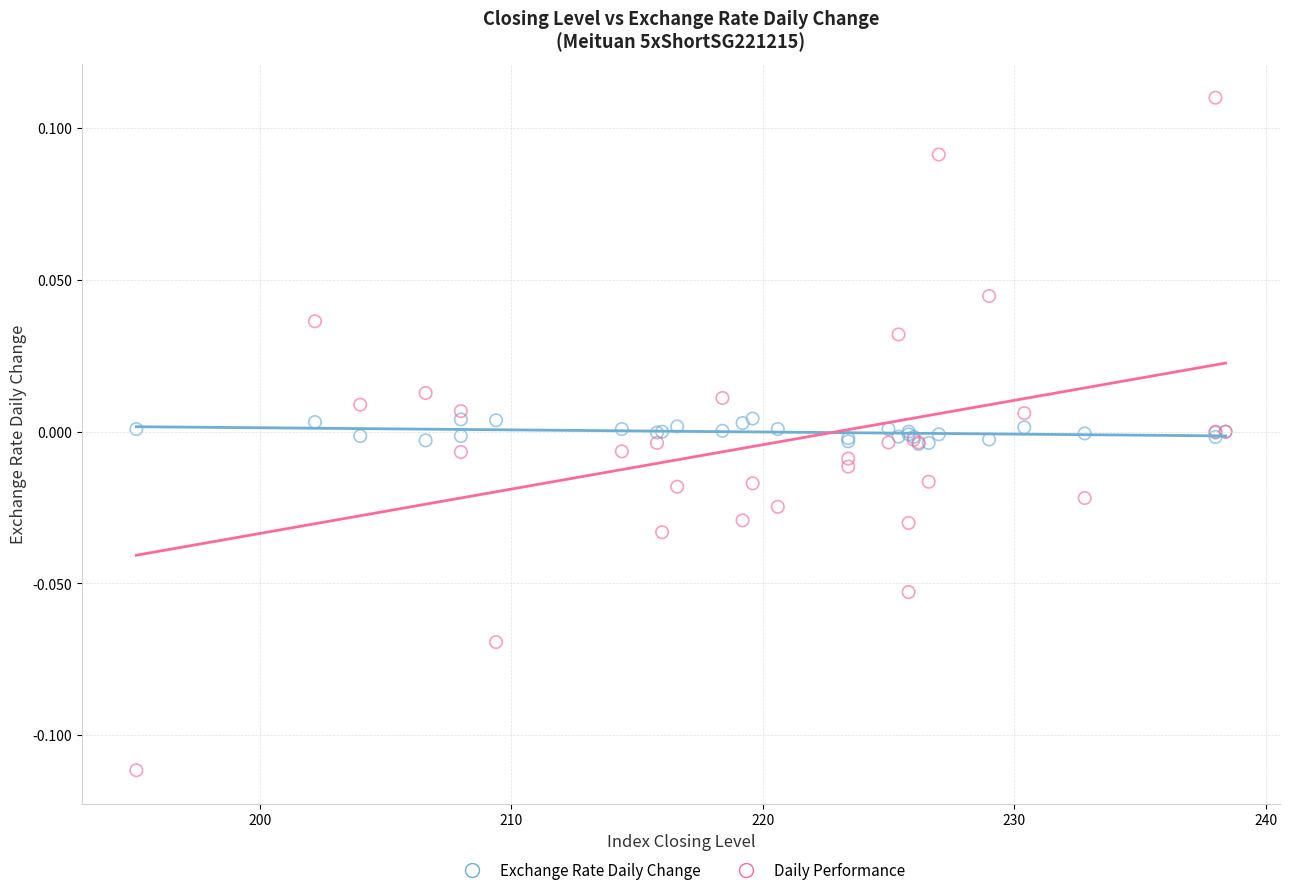

What are all the series names shown in the legend?

Exchange Rate Daily Change, Daily Performance